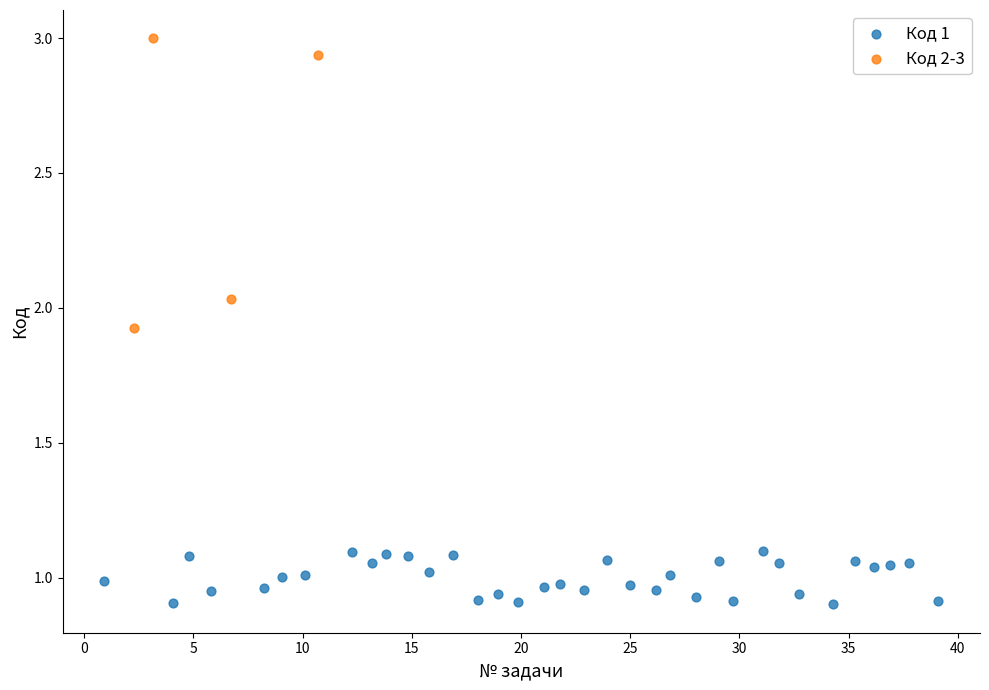

Which series has the largest Y range (max minus min)?

Код 2-3